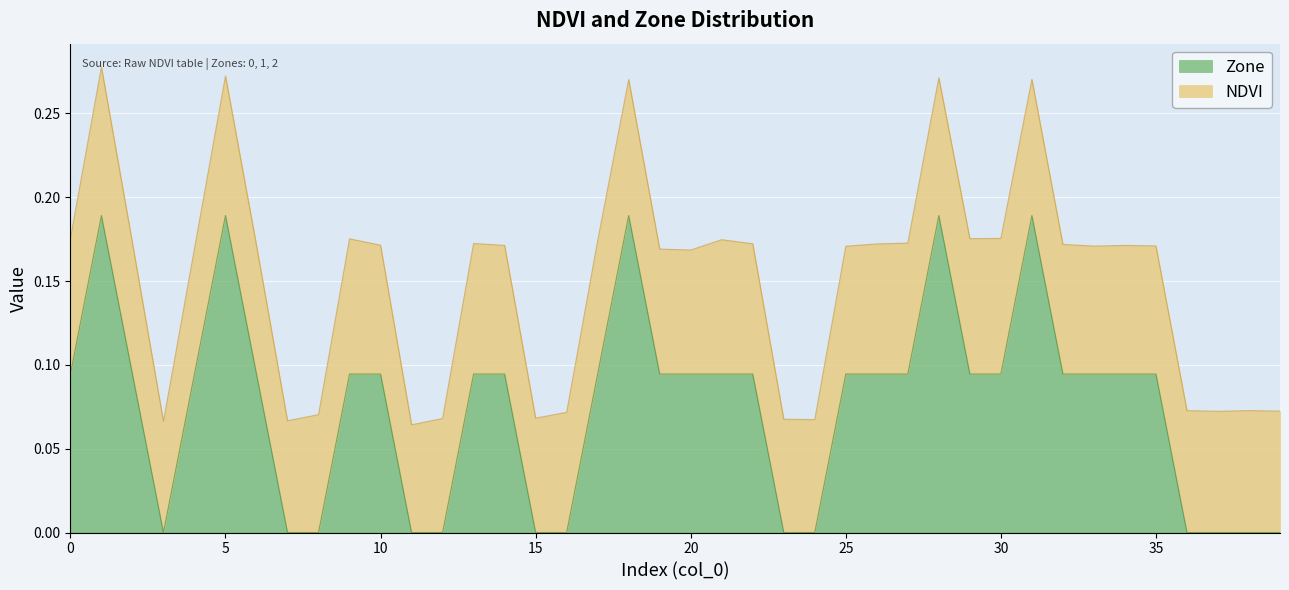

True or false: the data has more than 1 interior local peaks.

True